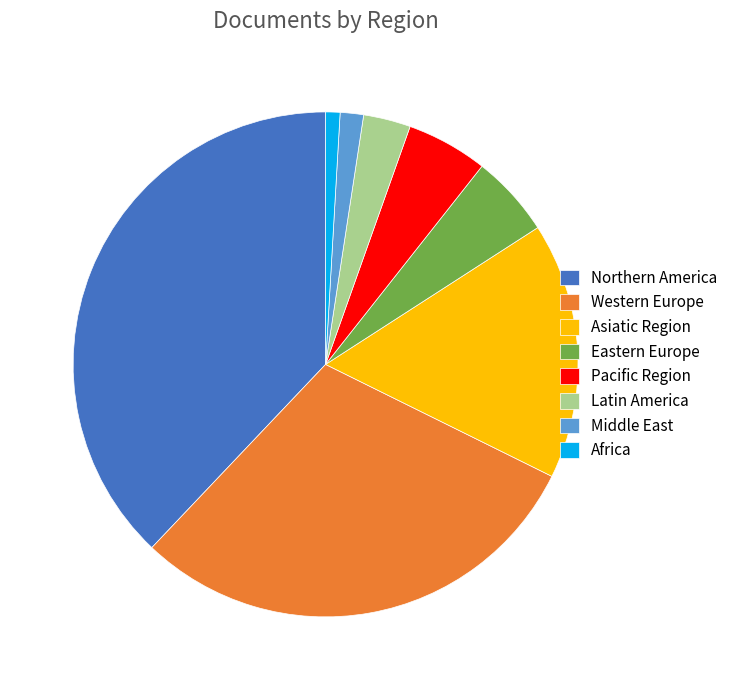

Approximately how many times larger is the value at Latin America compared to Northern America?

0.1